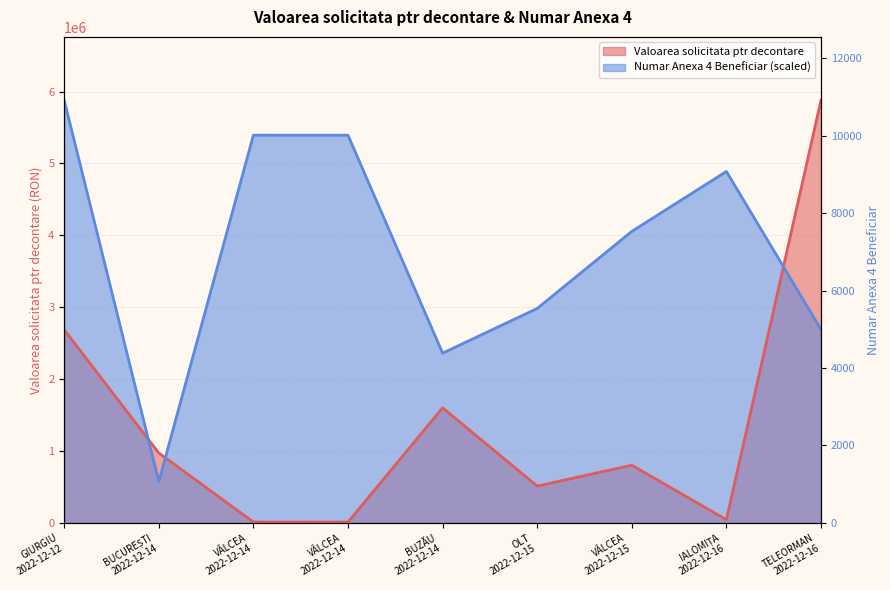

Which series has the widest spread of values?

Valoarea solicitata ptr decontare